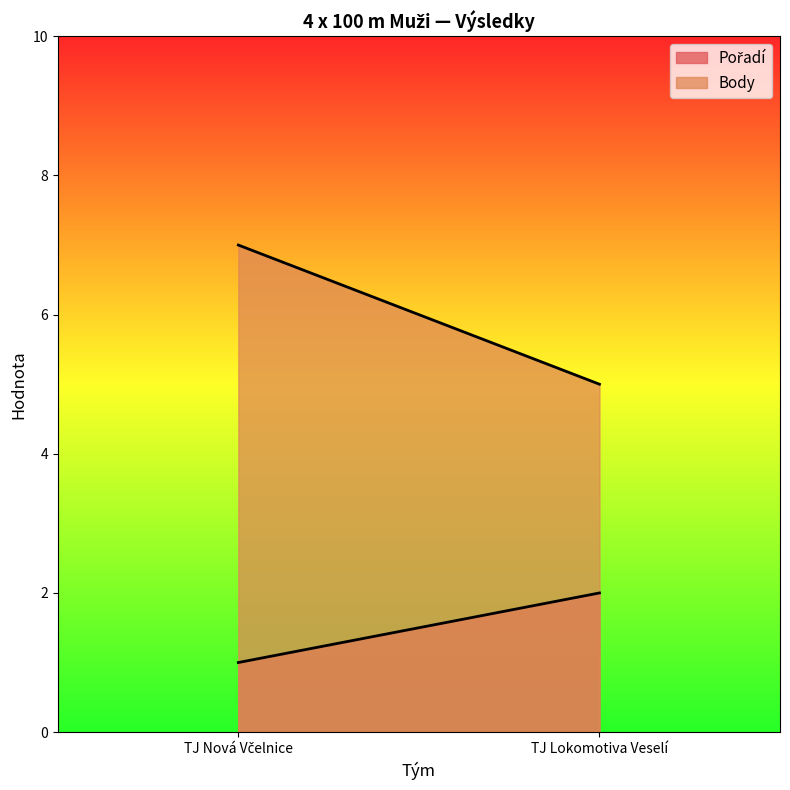

What is the value of the Body point at the 1st from the left?

7